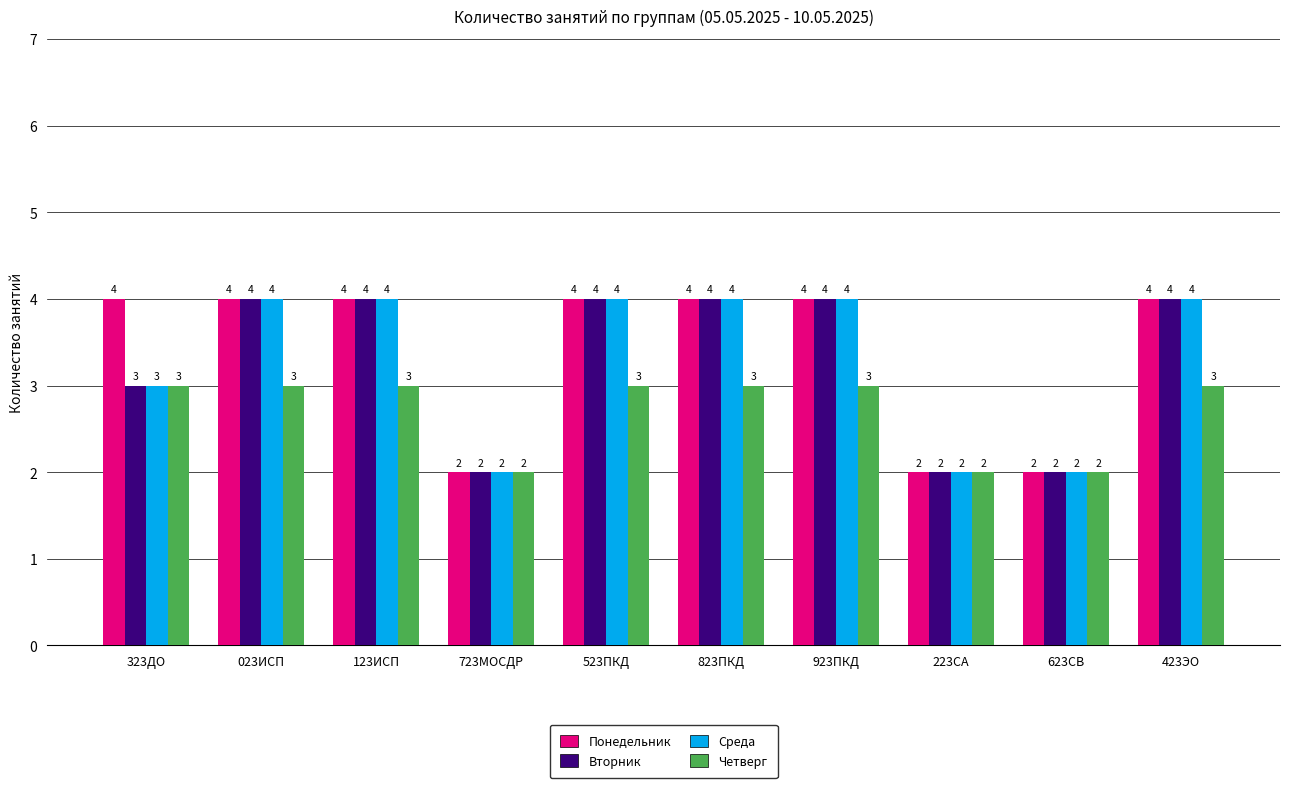

What is the total value across all series at 223СА?

8